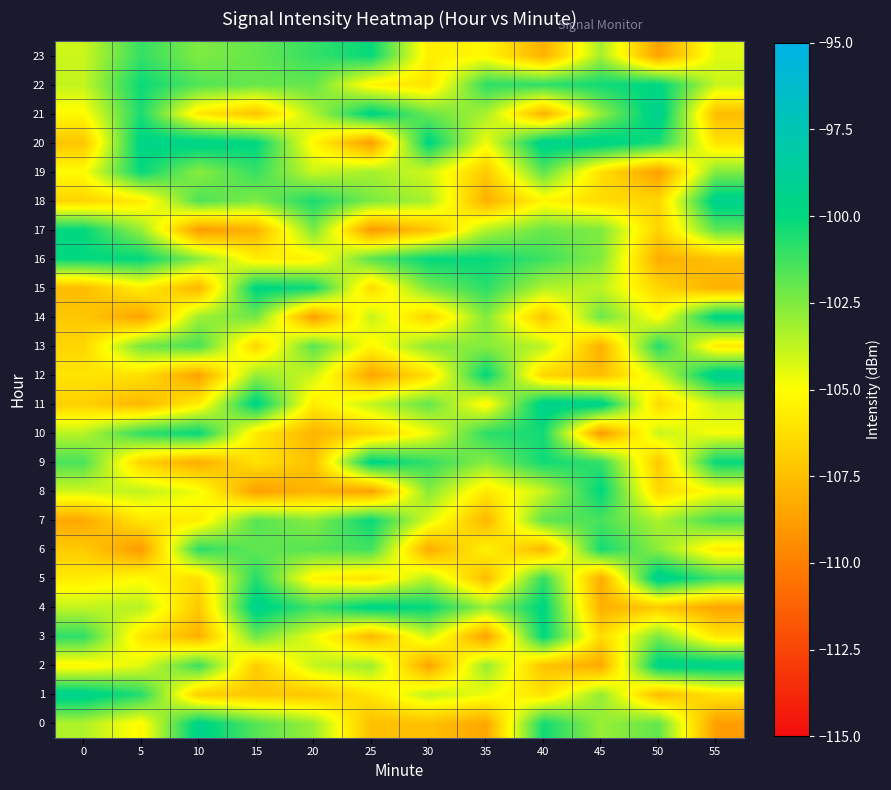

At which category is the sum across all series the highest?

40